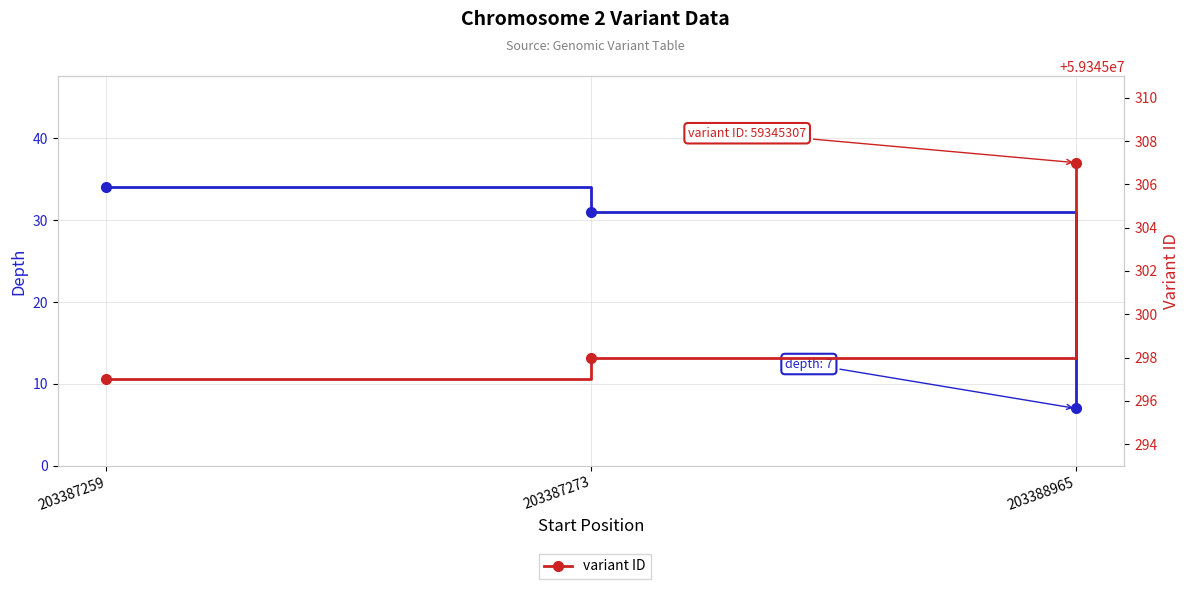

Where is variant ID nearest to the value 59345302?

203387273